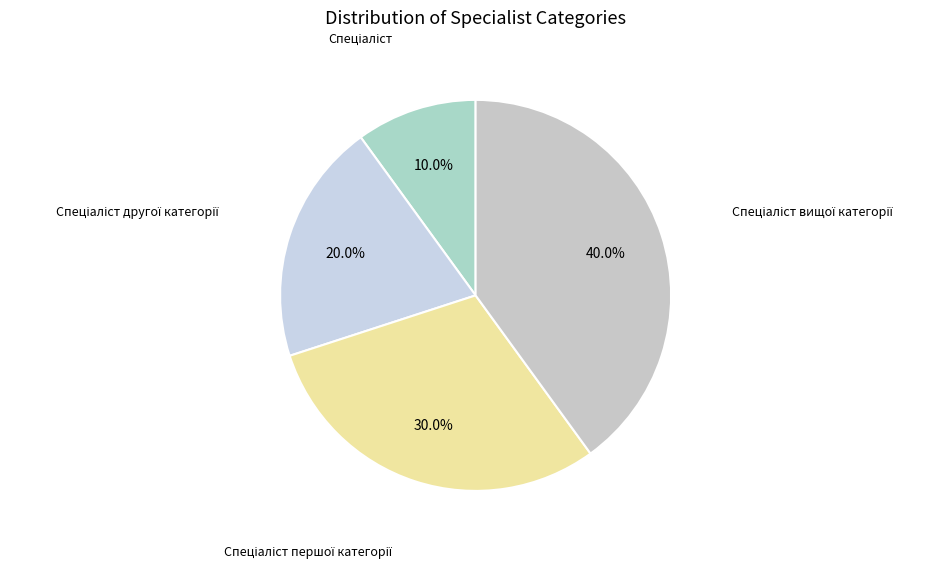

Is there a majority slice in this chart?

No